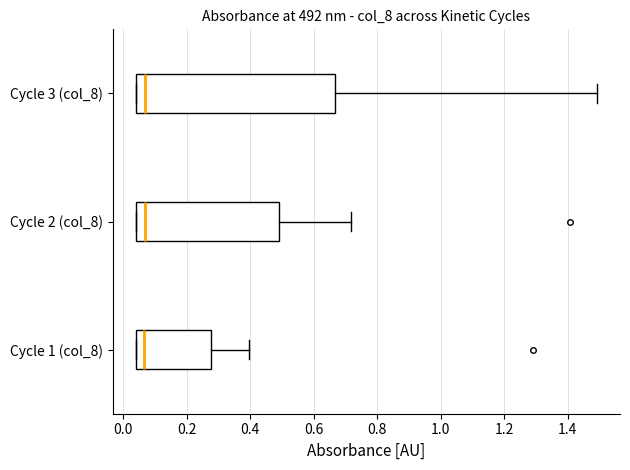

Where is the left edge of the box for Cycle 2 (col_8) on the x-axis? The values are not printed on the chart, so give them approximately, as read against the axis.

0.04